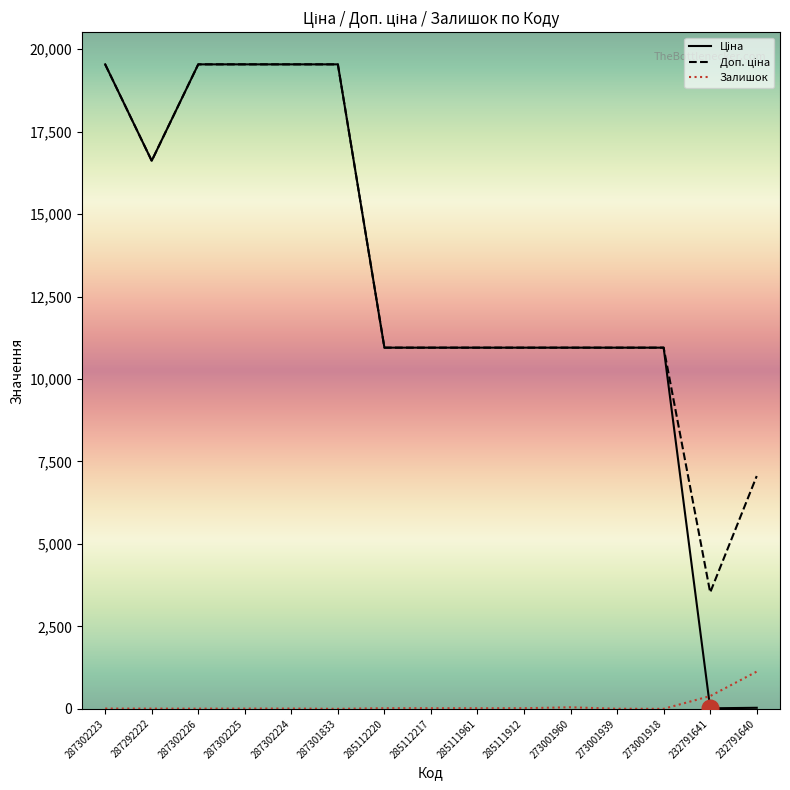

Is it true that Залишок equals 2.0 at 273001939?

True